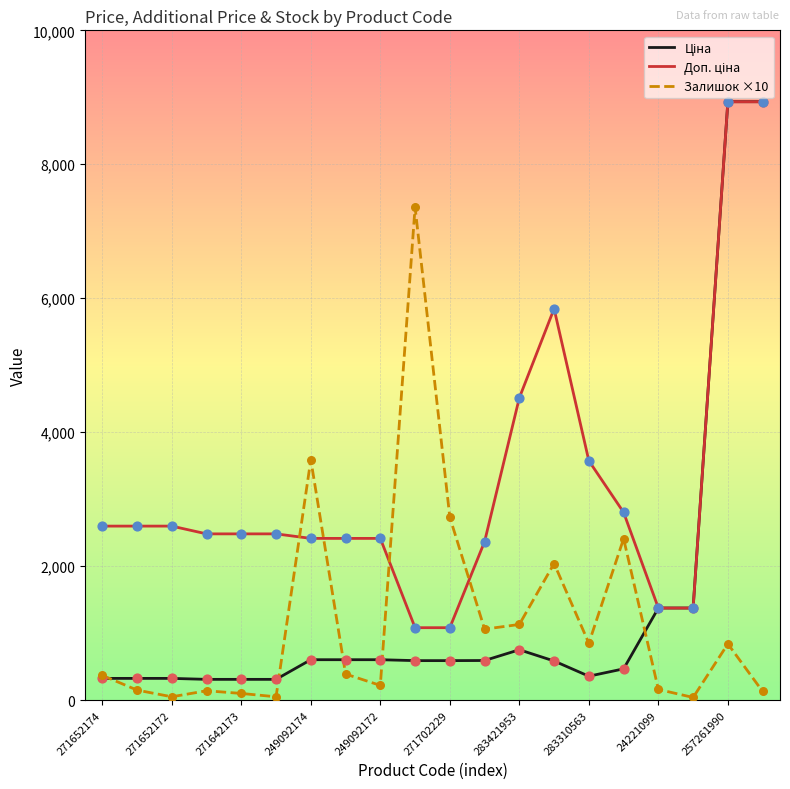

What is the maximum value shown in the chart?

8934.1